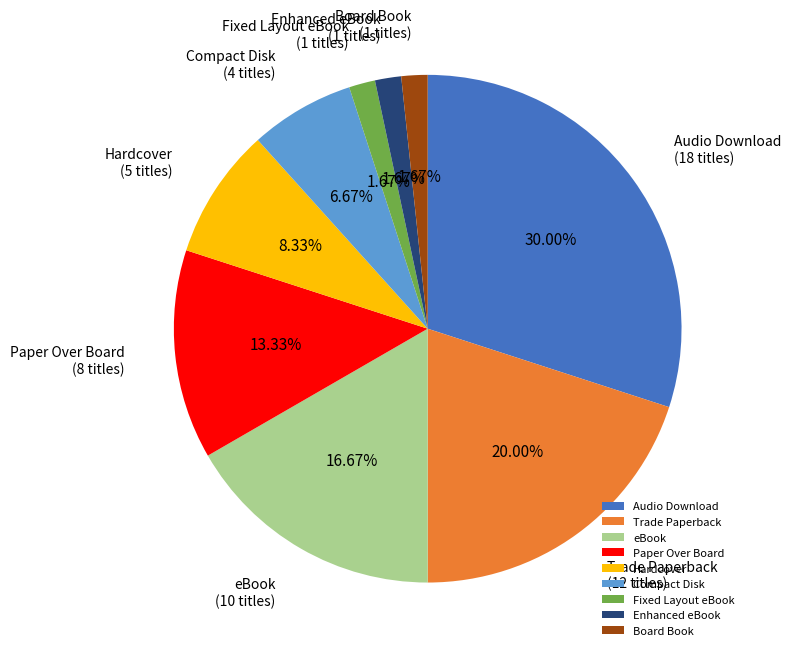

To the nearest percent, what is the average slice percentage?

11%